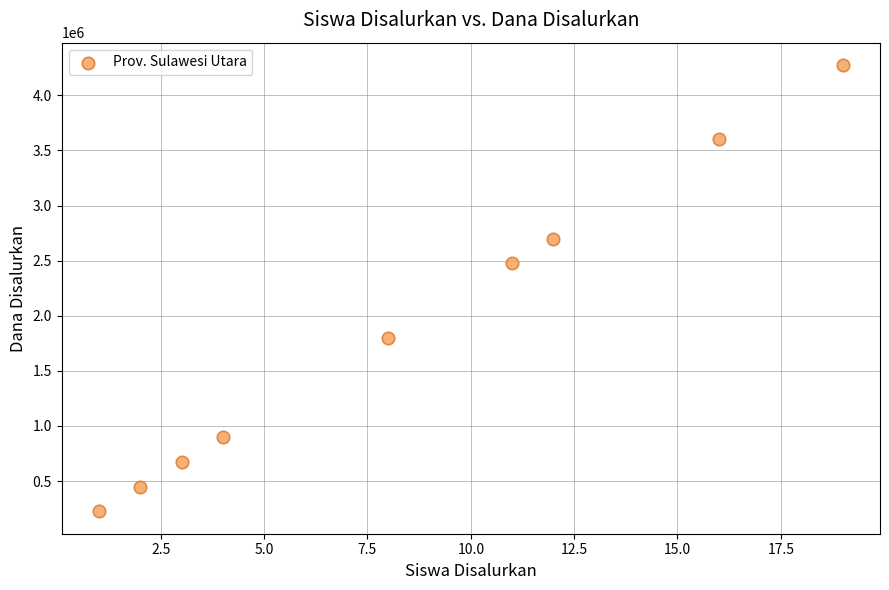

What Y value in the scatter plot is closest to 2250000?

2475000